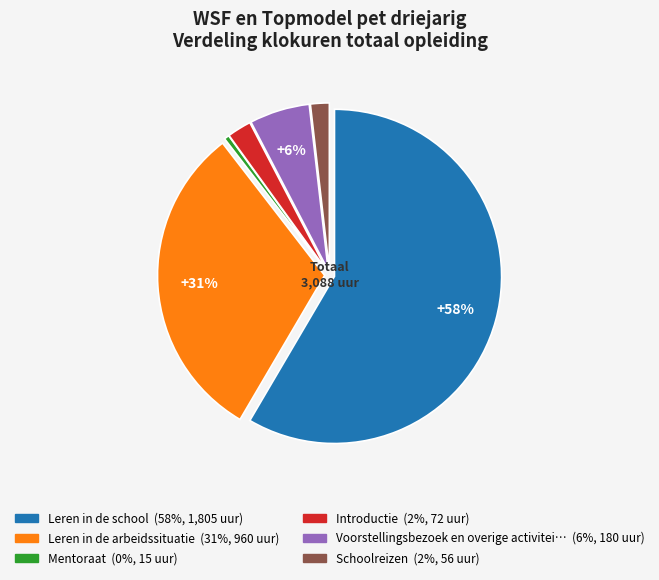

Does any single category account for the majority?

Yes